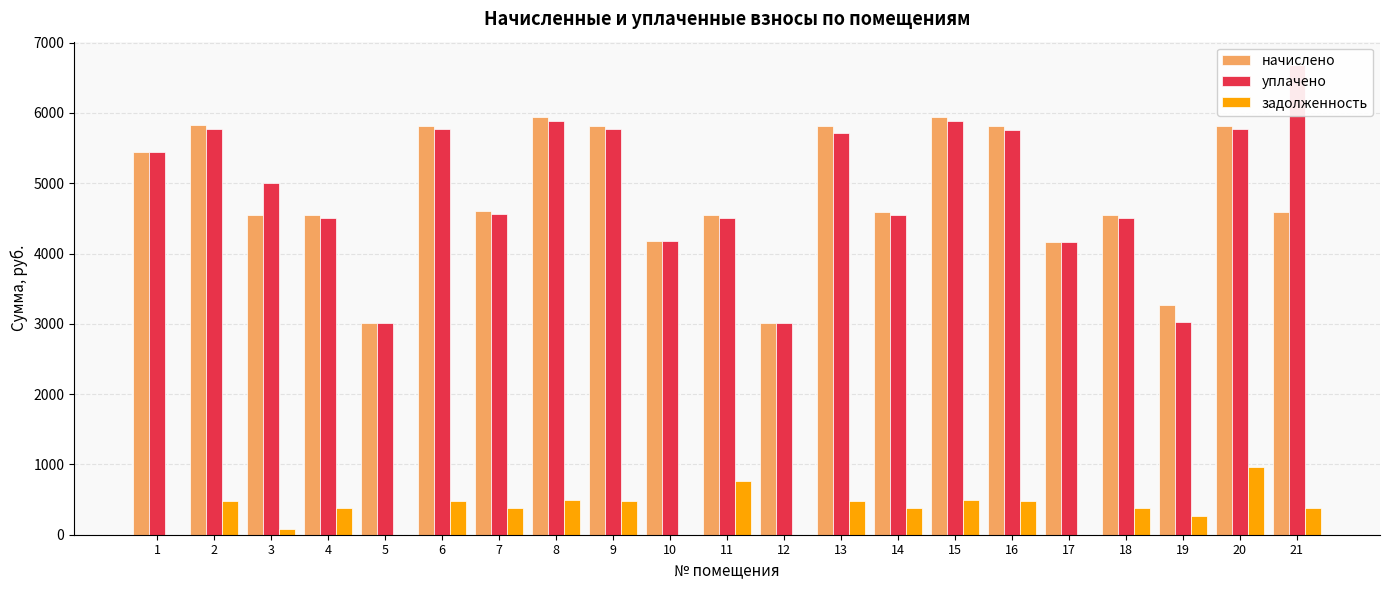

At how many categories does at least one series exceed 5547?

9